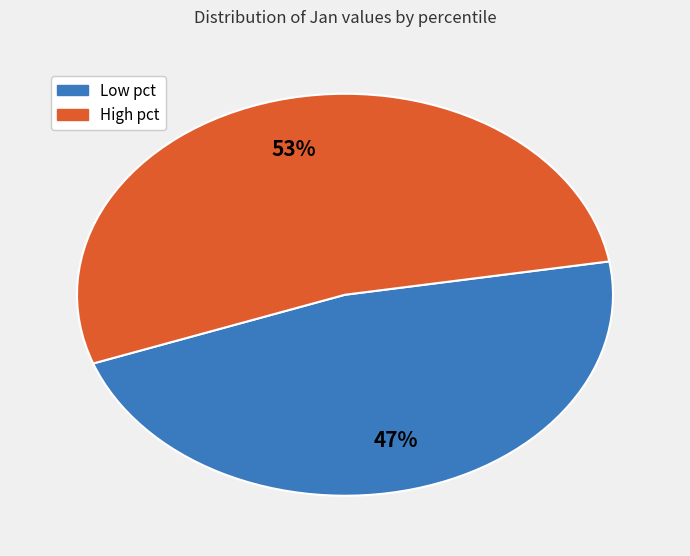

How many segments does this pie chart have?

2